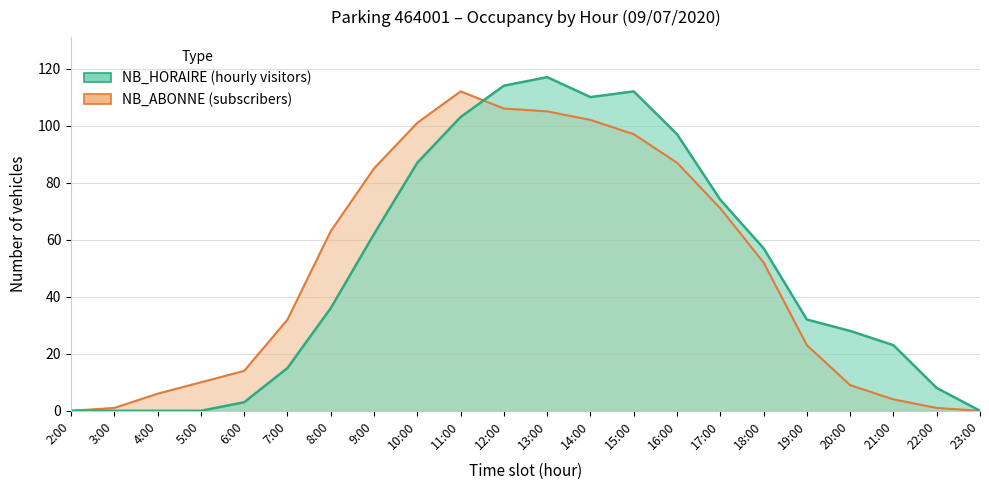

Between 4:00 and 9:00, which series saw the biggest shift?

NB_ABONNE